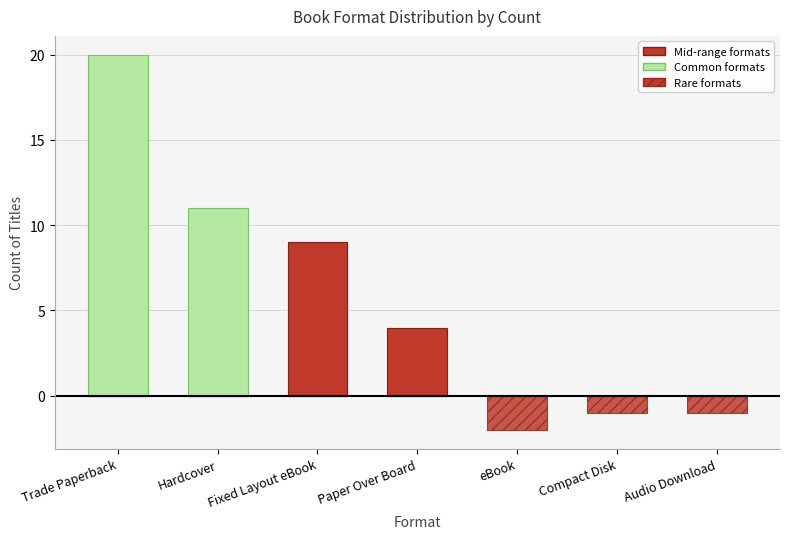

At which label is Added (common formats) closest to 10?

Hardcover